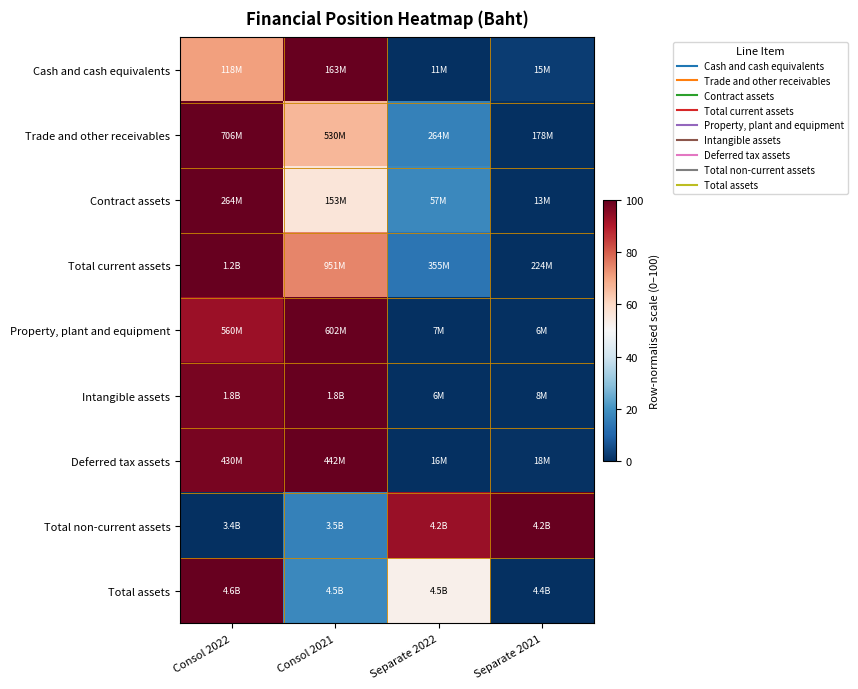

What is the greatest value displayed?

100.0